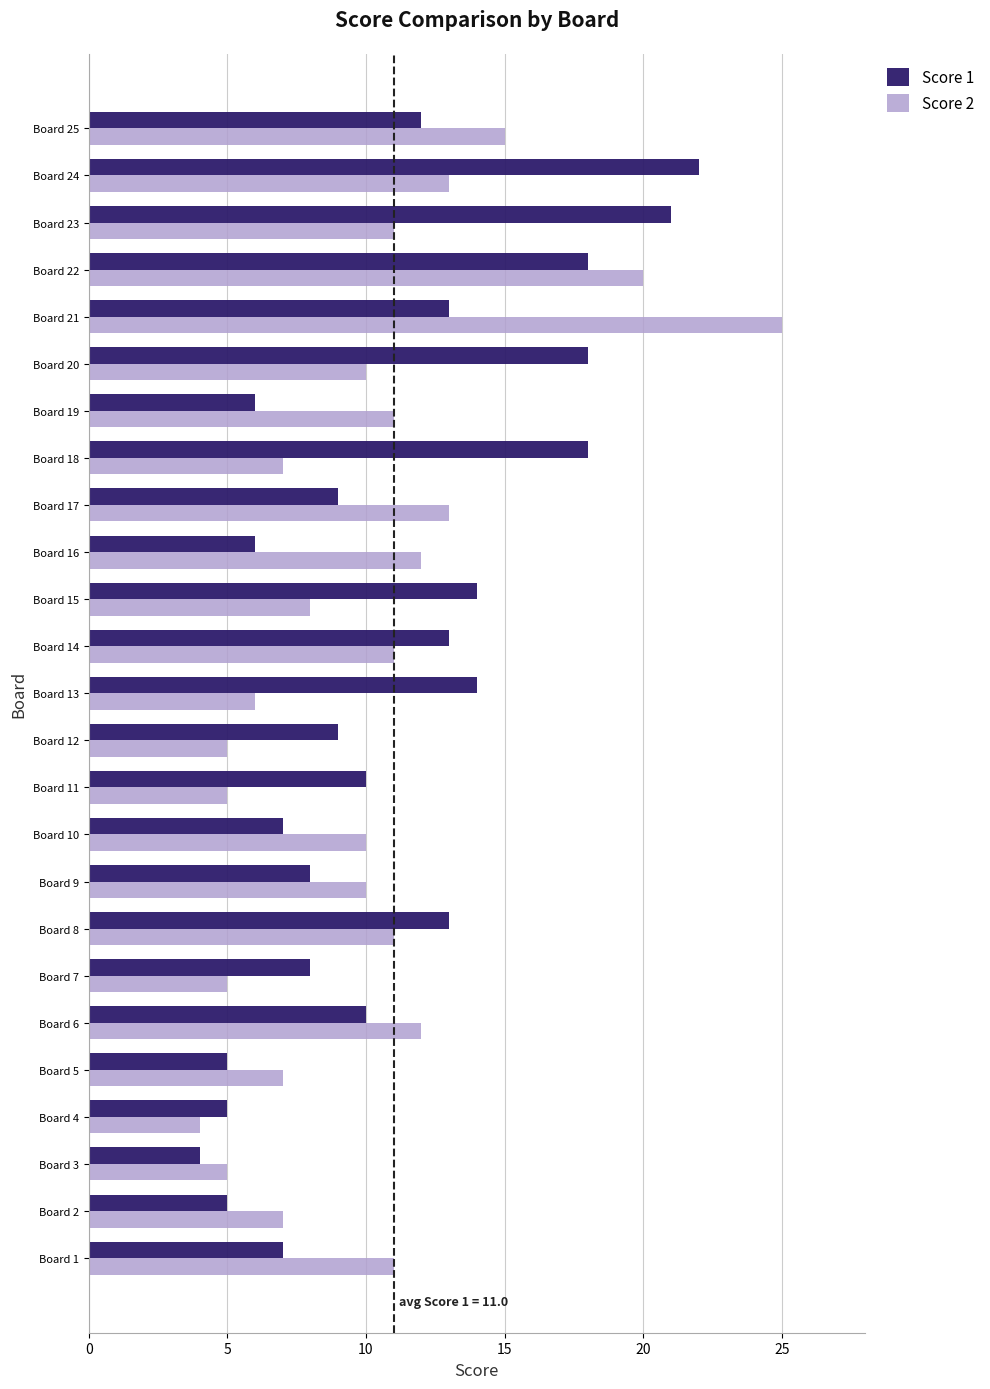

List the series in order of their overall mean, highest first.

Score 1, Score 2